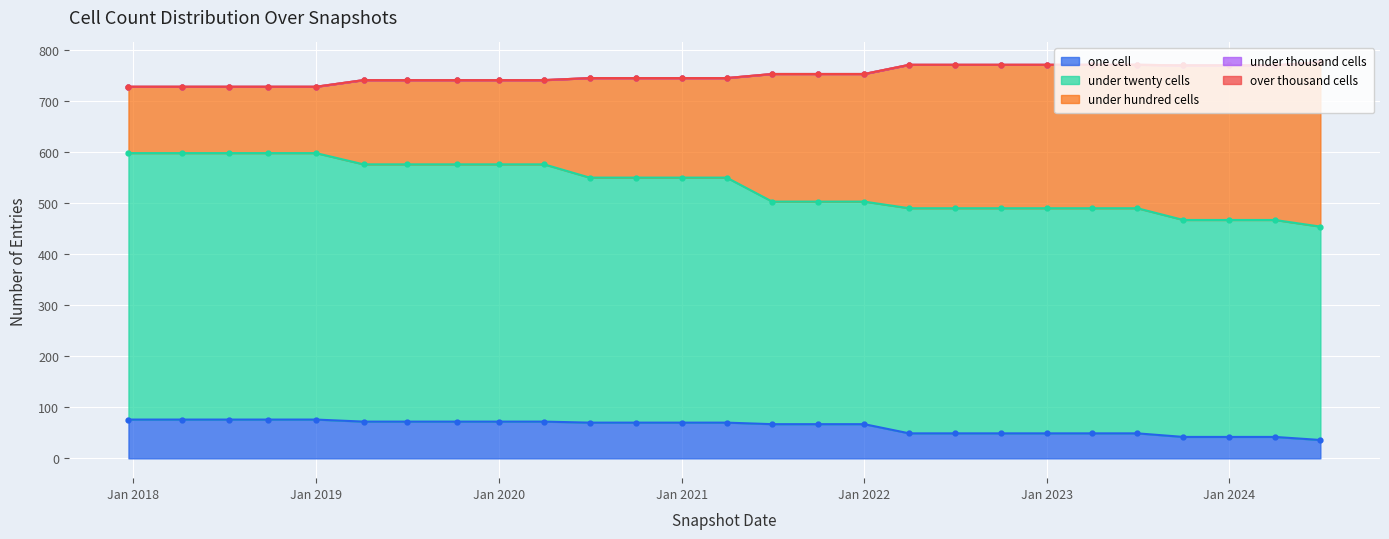

True or false: under_twenty_cells has a value of 550 at 2020-07-01.

True